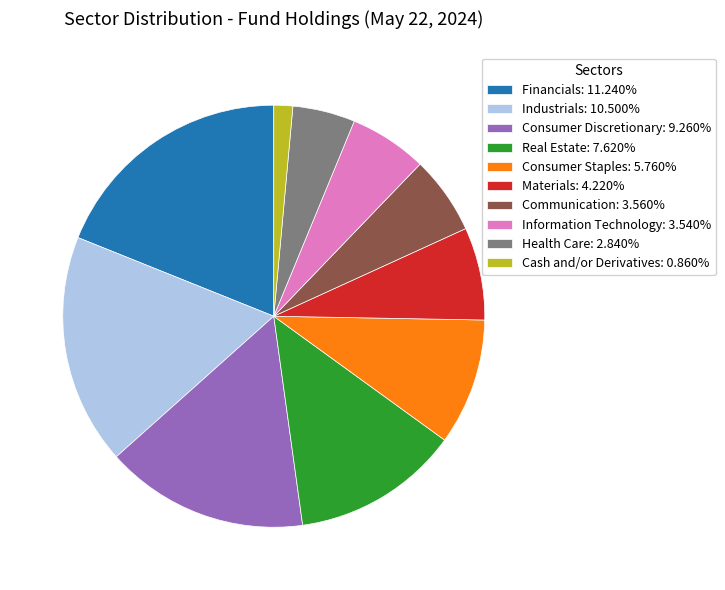

Is Materials: 4.220% the majority of the pie?

No